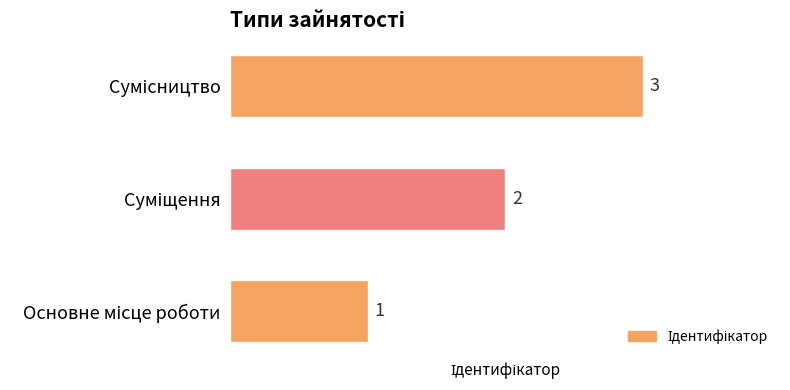

What is the sum of all values?

6